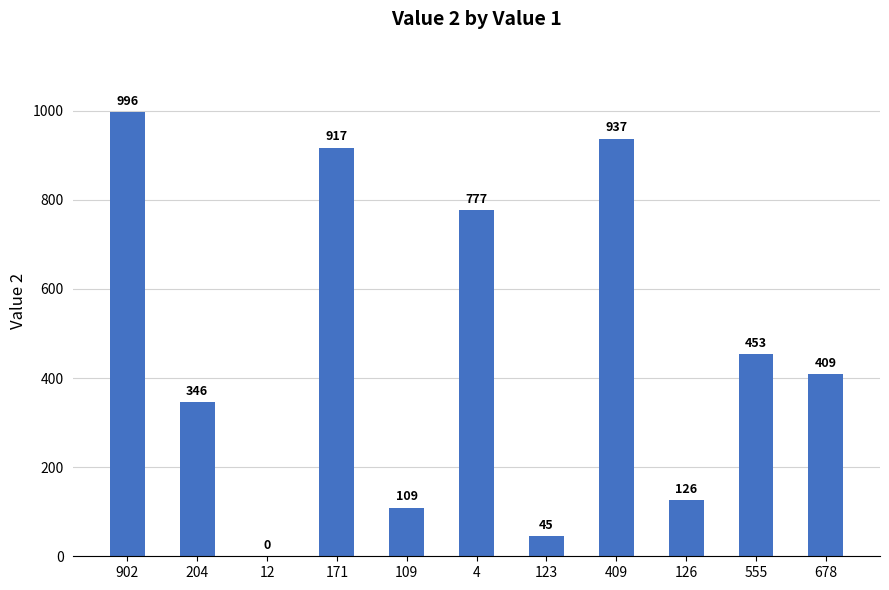

Is it true that the value at 902 is 996?

True